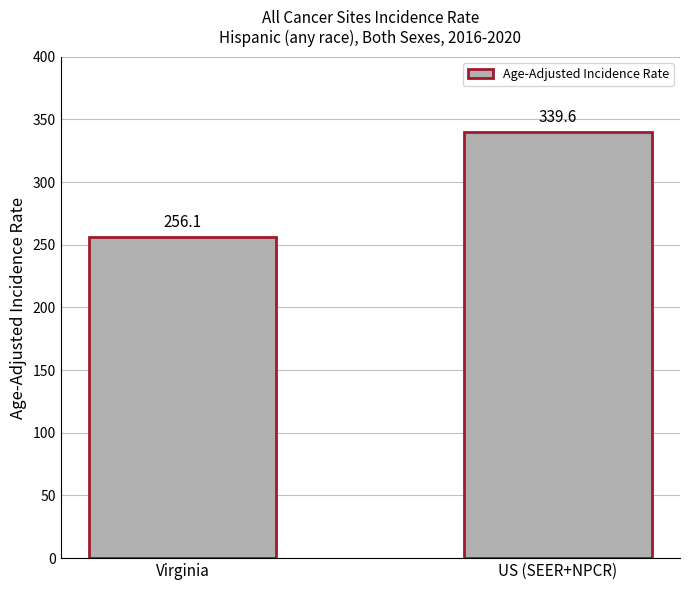

The chart shows a value of 339.6 at US (SEER+NPCR). True or false?

True